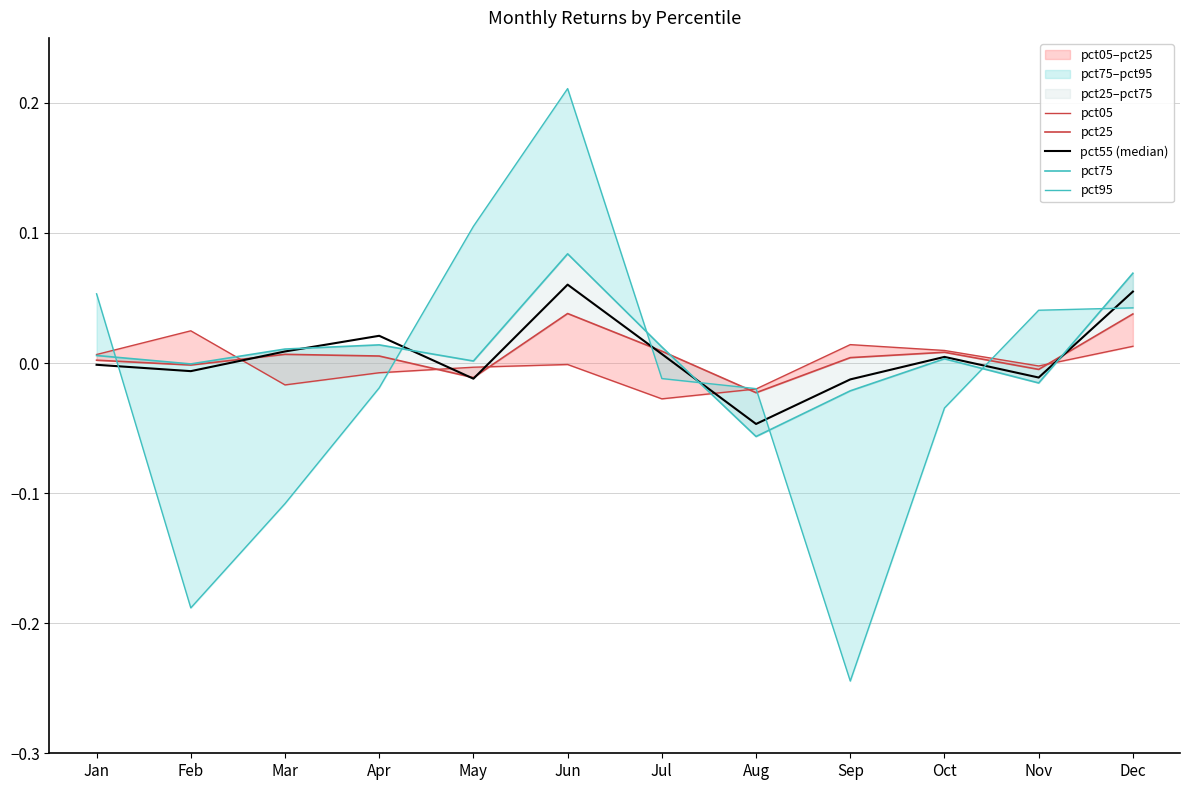

What is the total value across all series at Dec?

0.2